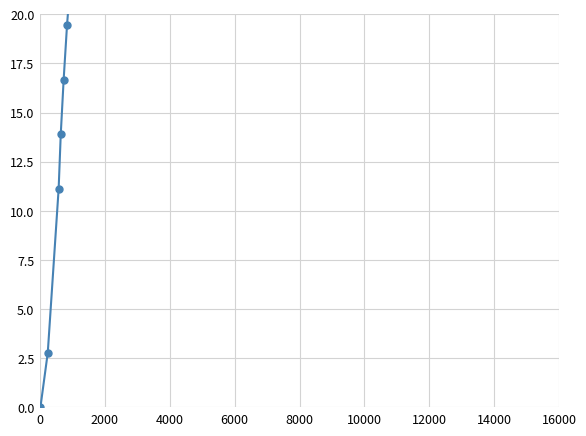

How many lines are shown in the chart?

1